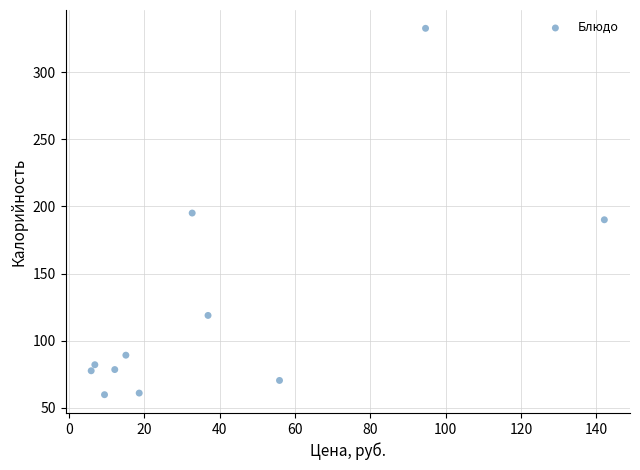

What is the range of Y values (max minus min)?

272.7